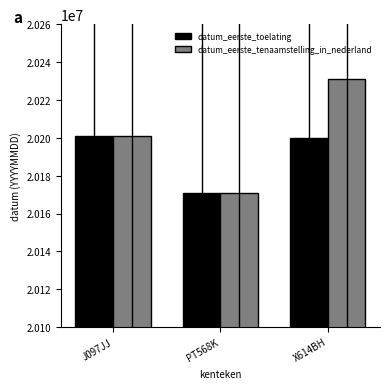

Rank the series by their average value, from lowest to highest.

datum_eerste_toelating, datum_eerste_tenaamstelling_in_nederland